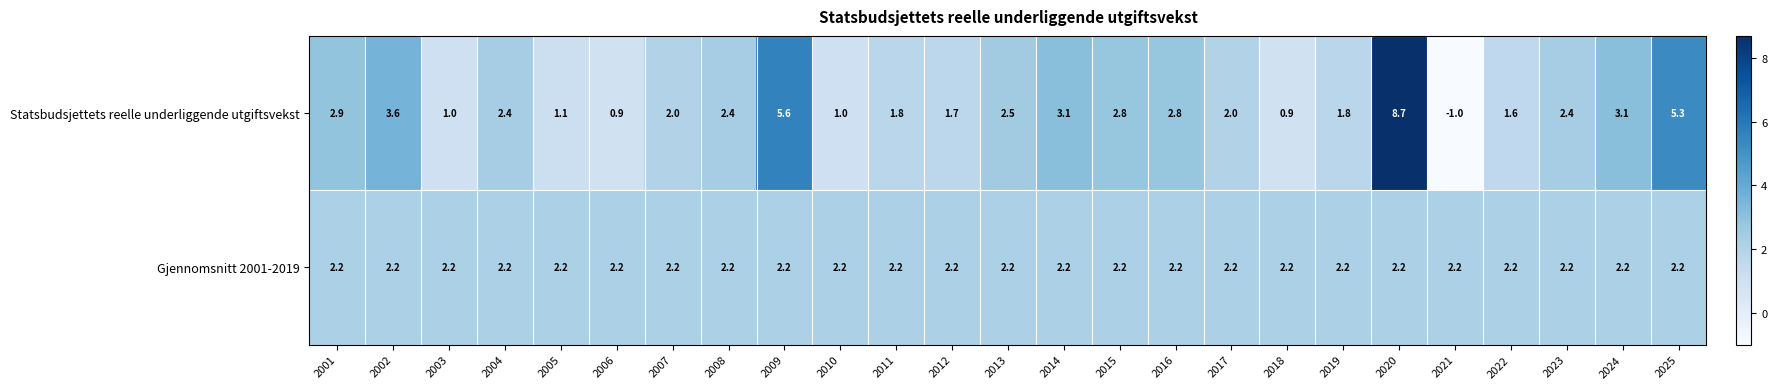

Is it true that Statsbudsjettets reelle underliggende utgiftsvekst equals 3.0 at 2011?

False